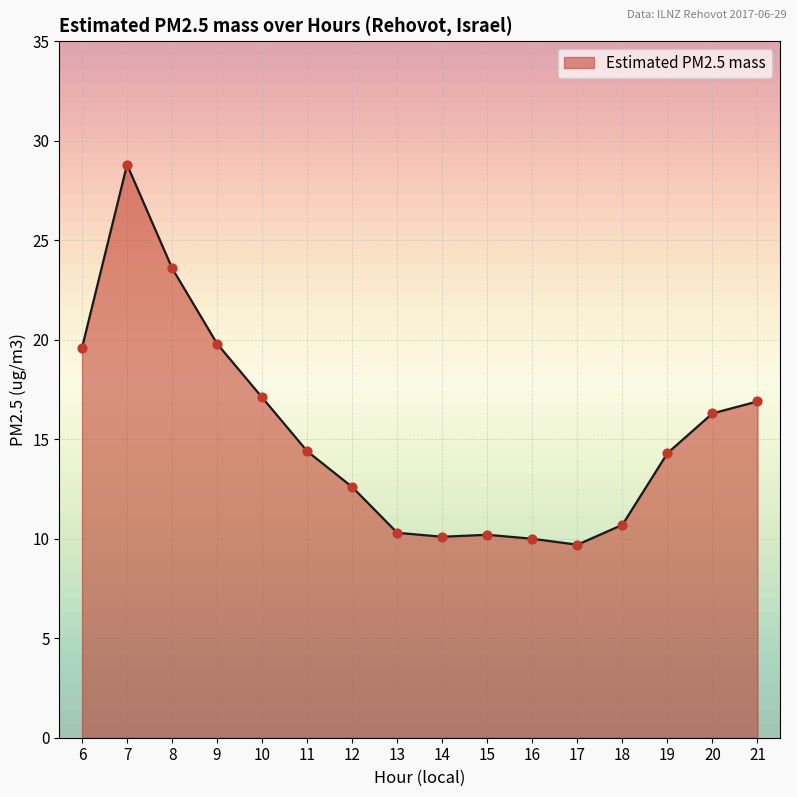

What is the change in value from 10 to 16?

-7.1